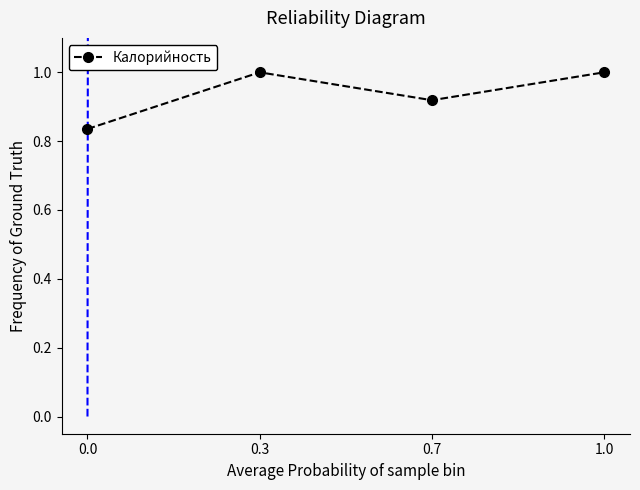

What is the greatest value displayed?

1.0